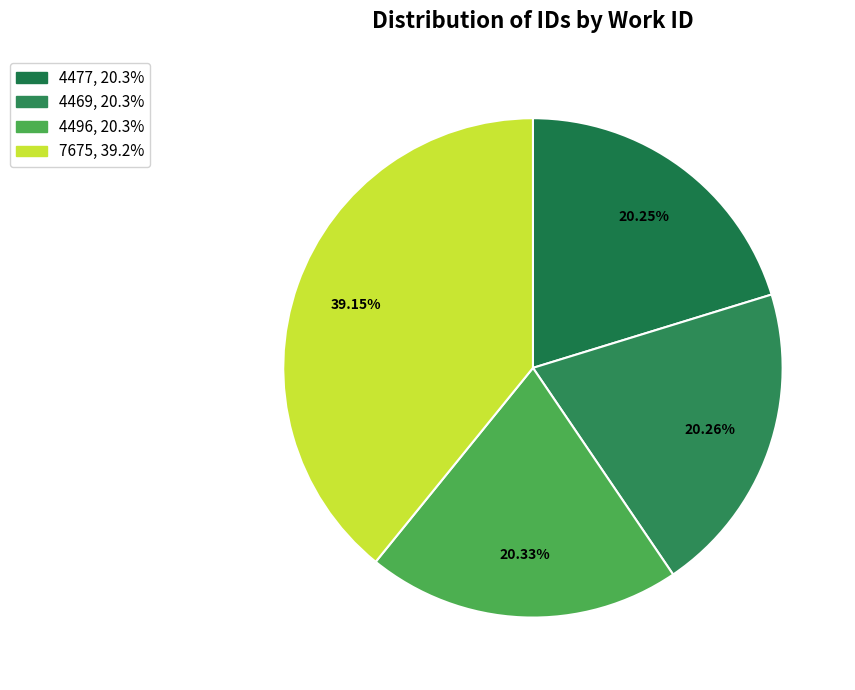

Is it true that 4477 is 20% of the pie?

True